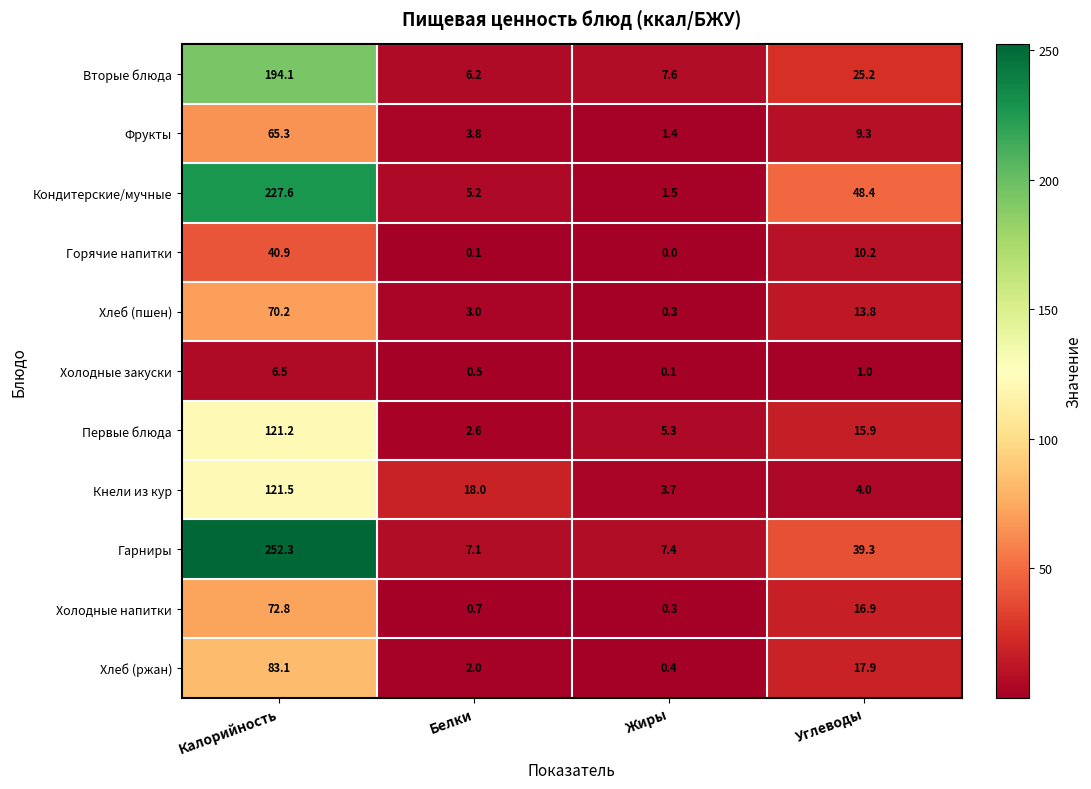

What is the average value of the Горячие напитки series?

12.8